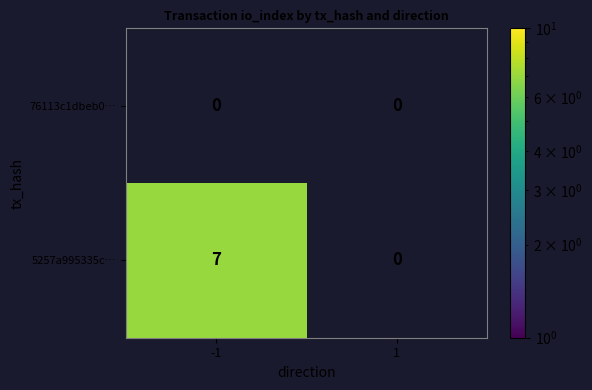

True or false: 5257a995335c… has a value of 1 at -1.

False